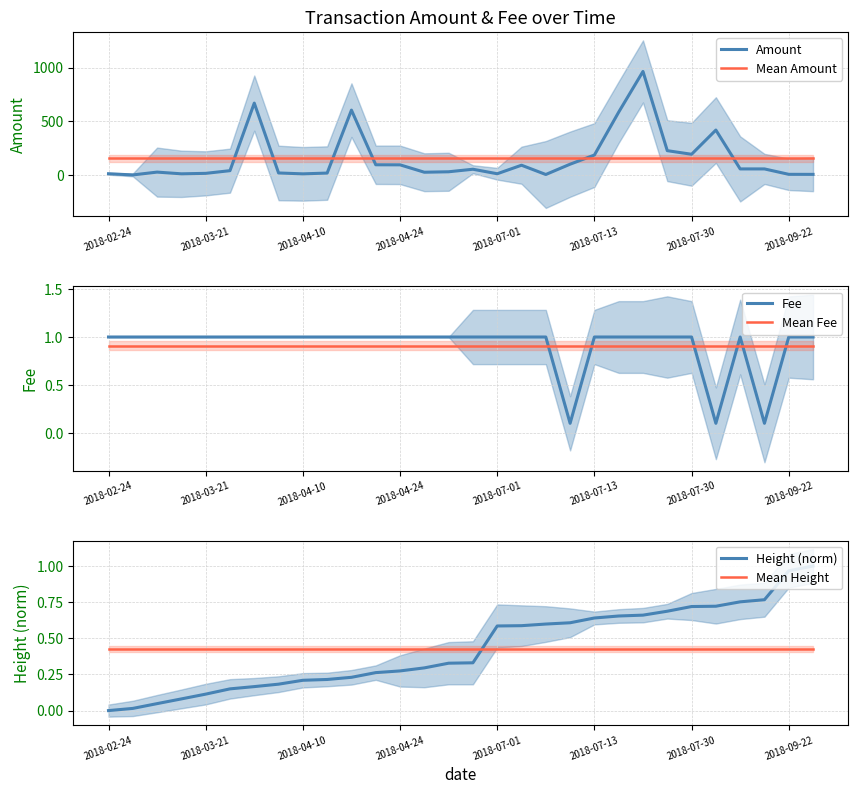

In Amount, how many points are higher than both neighbors (excluding endpoints)?

8